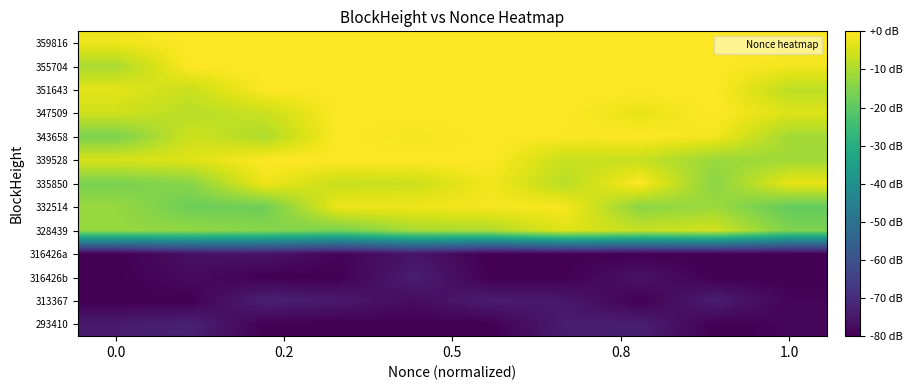

Reading left to right, what are all the values shown in this chart?

359816: -2.0	0.0	0.0	0.0	0.0	0.0	0.0	0.0	0.0	0.0
355704: -10.2	0.0	0.0	0.0	0.0	0.0	0.0	0.0	0.0	-1.4
351643: -3.3	-6.5	-0.2	0.0	0.0	0.0	0.0	0.0	0.0	-8.0
347509: -5.8	-8.6	-6.5	0.0	0.0	0.0	0.0	-2.9	0.0	-4.2
343658: -16.0	-5.9	-9.6	0.0	-1.3	0.0	-0.4	0.0	-1.4	-10.9
339528: -4.7	-3.9	0.0	0.0	0.0	0.0	-6.8	-6.8	-12.1	-11.1
335850: -16.2	-14.3	-2.0	-6.8	-6.3	-1.5	-8.5	0.0	-14.0	-2.9
332514: -12.2	-17.7	-17.5	-1.9	-1.9	-1.0	-0.9	-13.8	-11.8	-19.0
328439: -12.7	-12.9	-14.4	-16.1	-10.5	-9.7	-3.8	-6.9	-5.5	-15.3
316426a: -80.0	-76.6	-75.8	-79.0	-75.7	-80.0	-79.6	-80.0	-80.0	-80.0
316426b: -80.0	-77.8	-80.0	-79.9	-73.5	-80.0	-80.0	-75.9	-80.0	-80.0
313367: -80.0	-80.0	-72.8	-74.7	-77.5	-73.7	-74.8	-80.0	-73.4	-79.0
293410: -74.2	-72.7	-80.0	-80.0	-80.0	-80.0	-73.9	-73.2	-80.0	-78.9